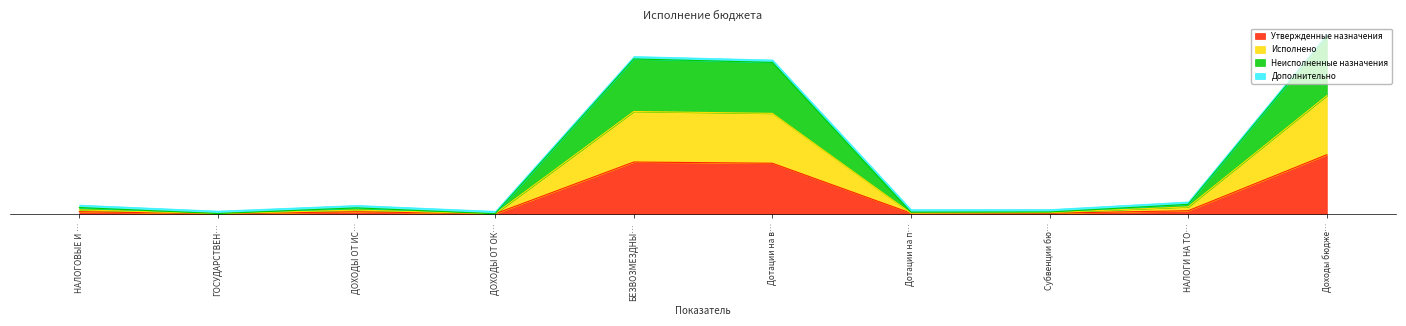

At which category does the chart reach its peak across all series?

Доходы бюдже…